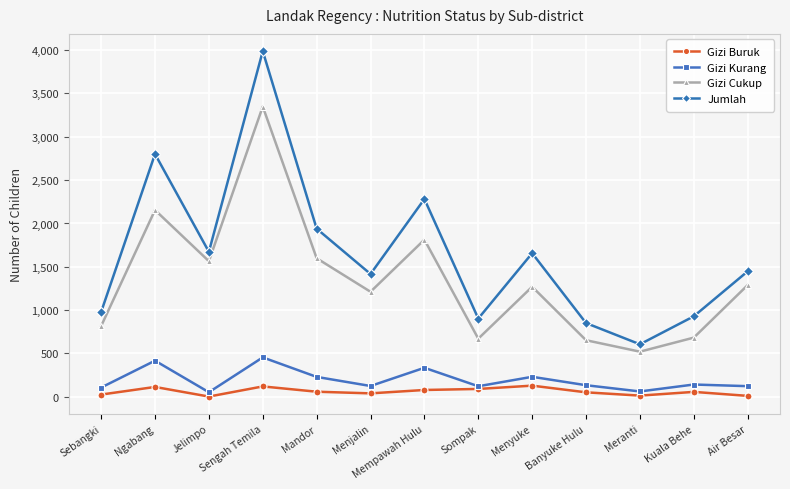

What is the label of the 2nd point from the left?

Ngabang